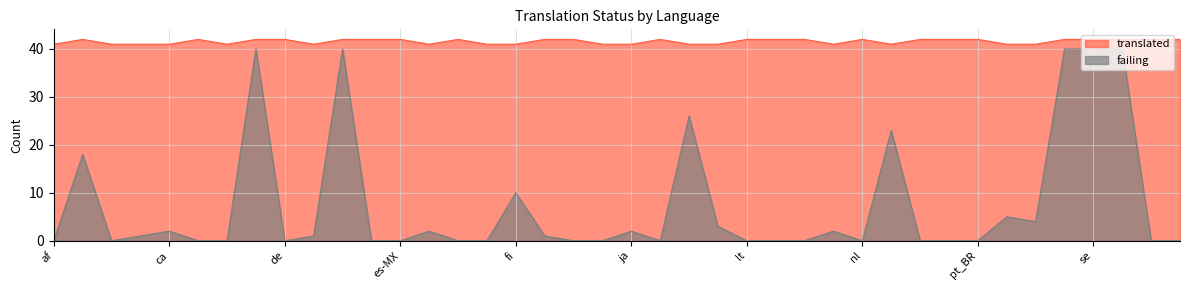

What is the difference between the translated values at fa and lt?

1